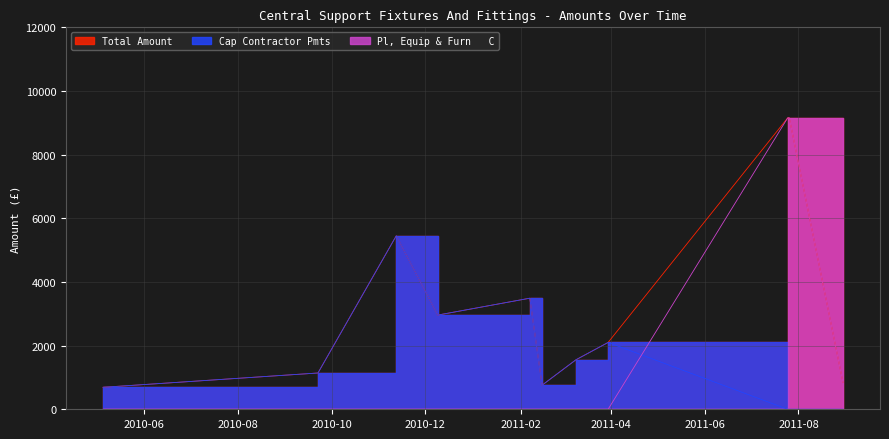

True or false: there are more than 0 points higher than both neighbors.

False